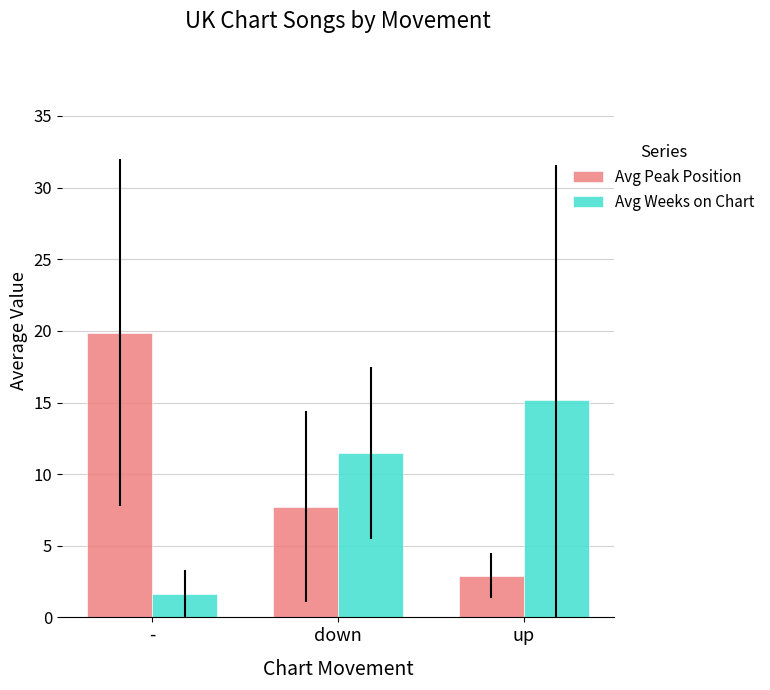

What is the difference between the highest and lowest values at down?

3.7